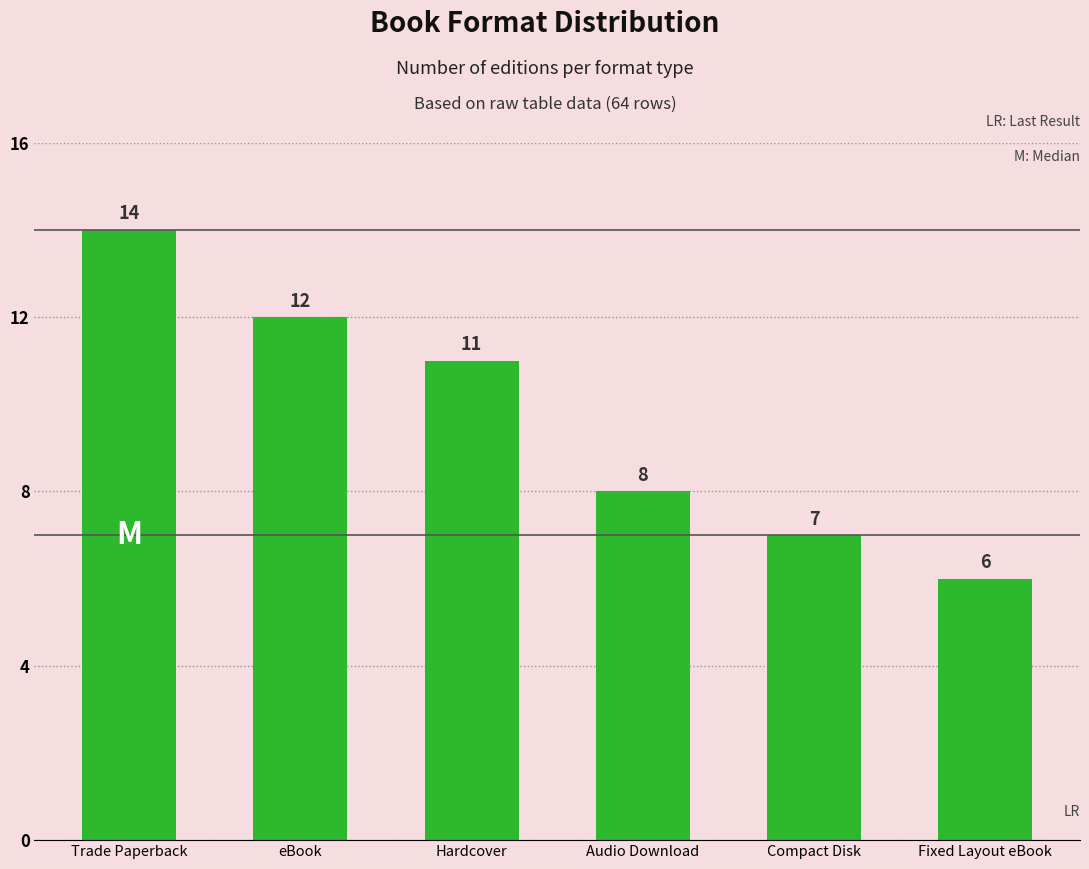

What is the greatest value displayed?

14